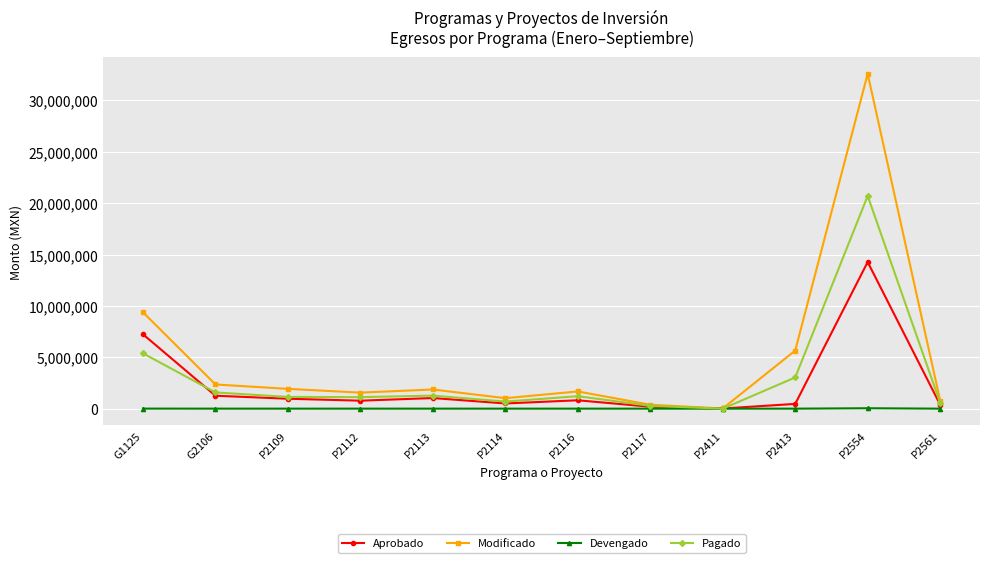

Which category has the highest value across all series?

P2554